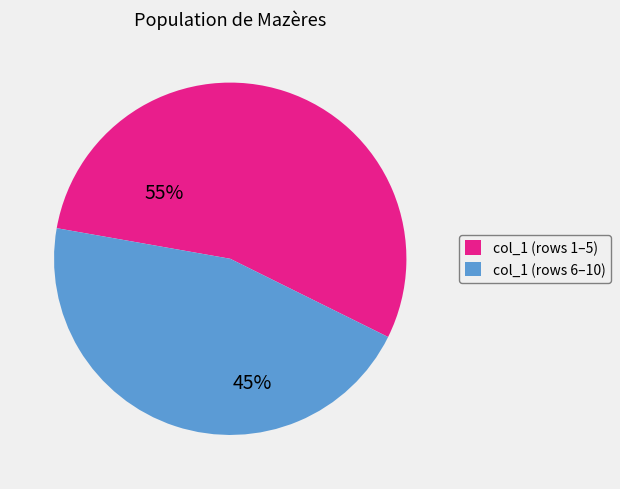

Is there a majority slice in this chart?

Yes